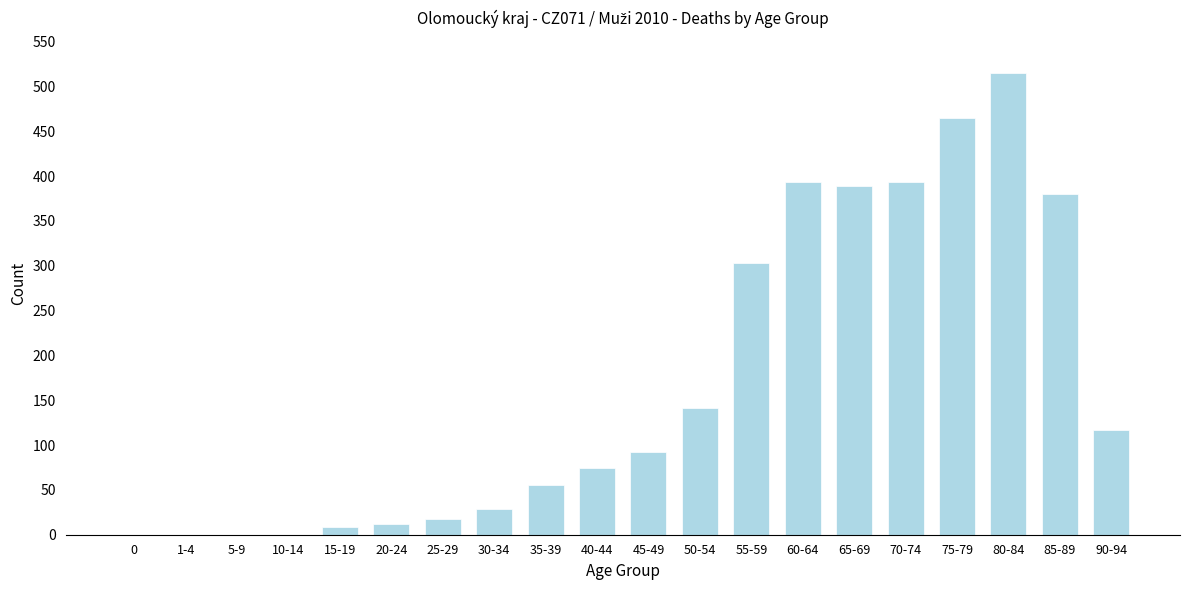

Reading right to left, what are all the values shown in this chart?

90-94=117	85-89=380	80-84=515	75-79=465	70-74=393	65-69=389	60-64=393	55-59=303	50-54=141	45-49=92	40-44=74	35-39=55	30-34=29	25-29=18	20-24=12	15-19=9	10-14=0	5-9=0	1-4=0	0=0